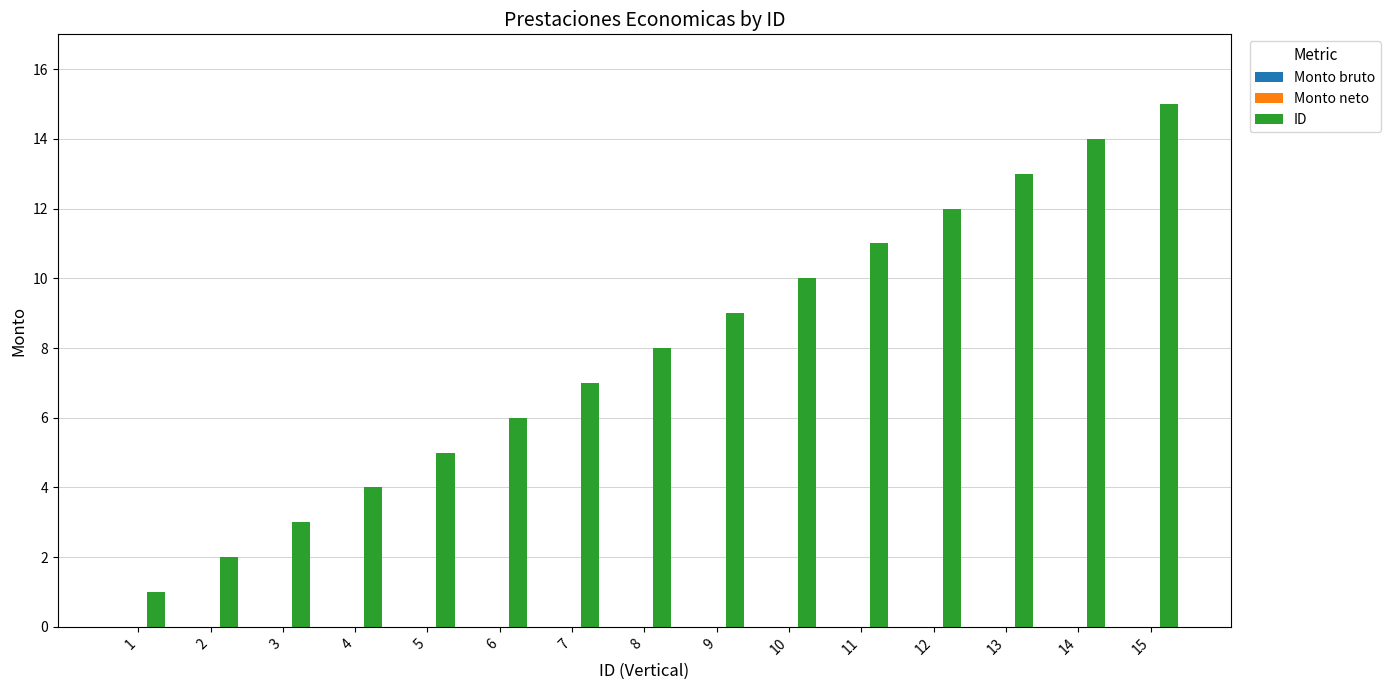

Rank the categories by value from lowest to highest.

1, 2, 3, 4, 5, 6, 7, 8, 9, 10, 11, 12, 13, 14, 15